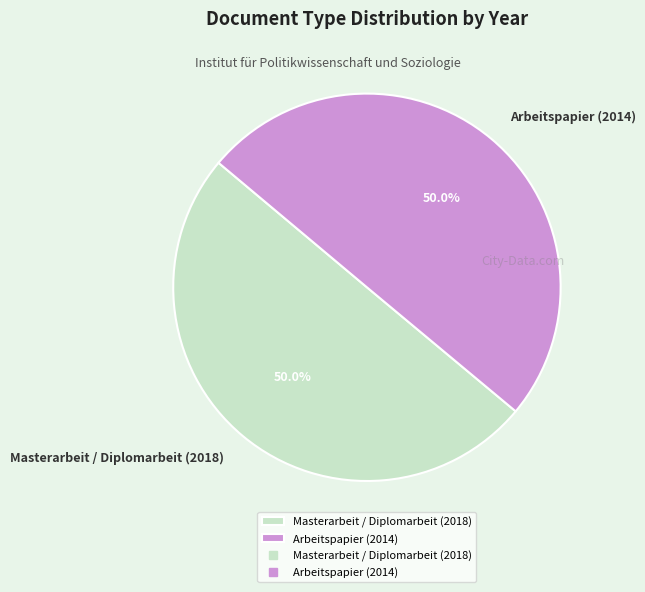

What portion of the pie excludes Masterarbeit / Diplomarbeit (2018)?

50.0%